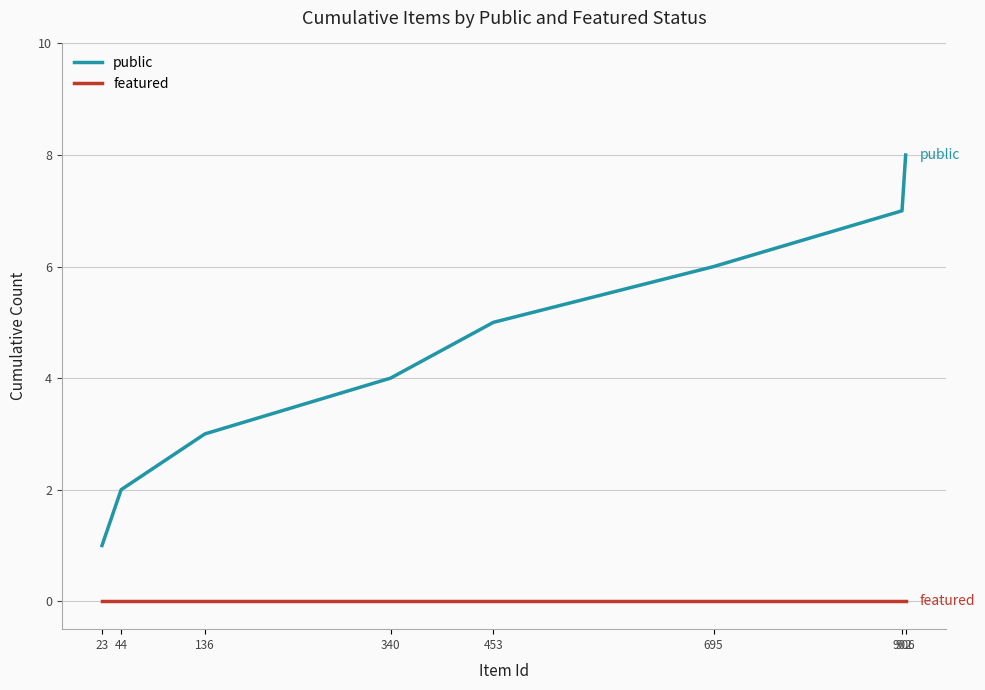

What is the sum of all public values?

36